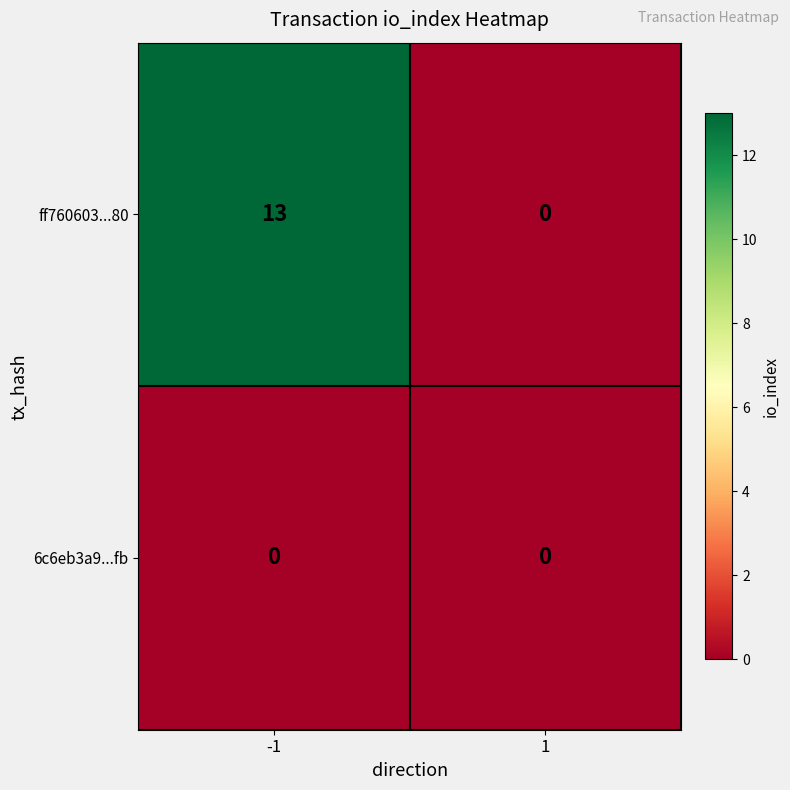

What is the difference between the highest and lowest values at -1?

13